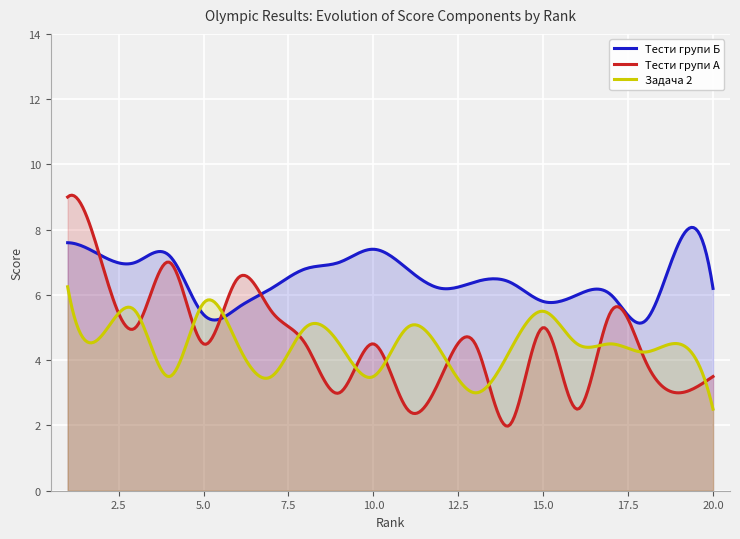

Which series has the largest range (max minus min)?

Тести групи А